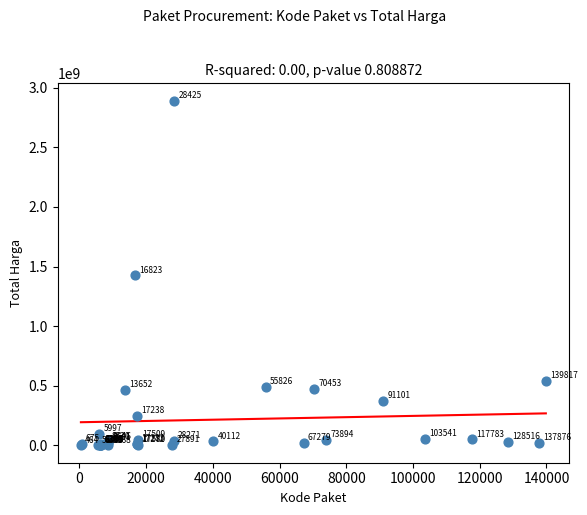

What Y value in the scatter plot is closest to 1446100000?

1425867900